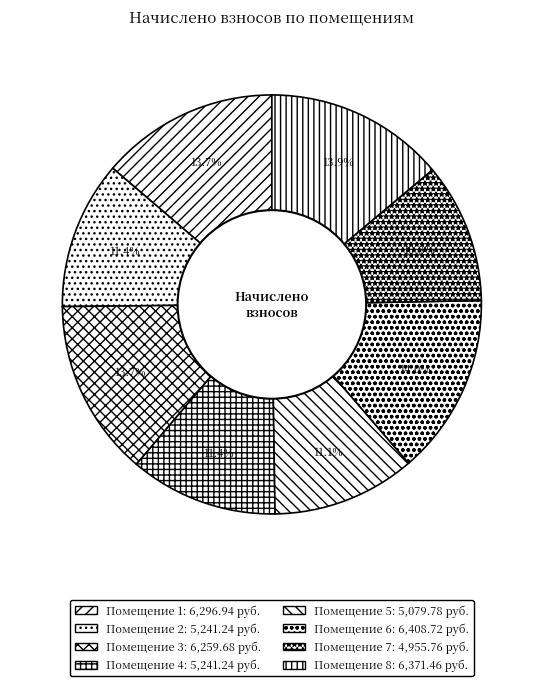

How many slices are in this pie chart?

8